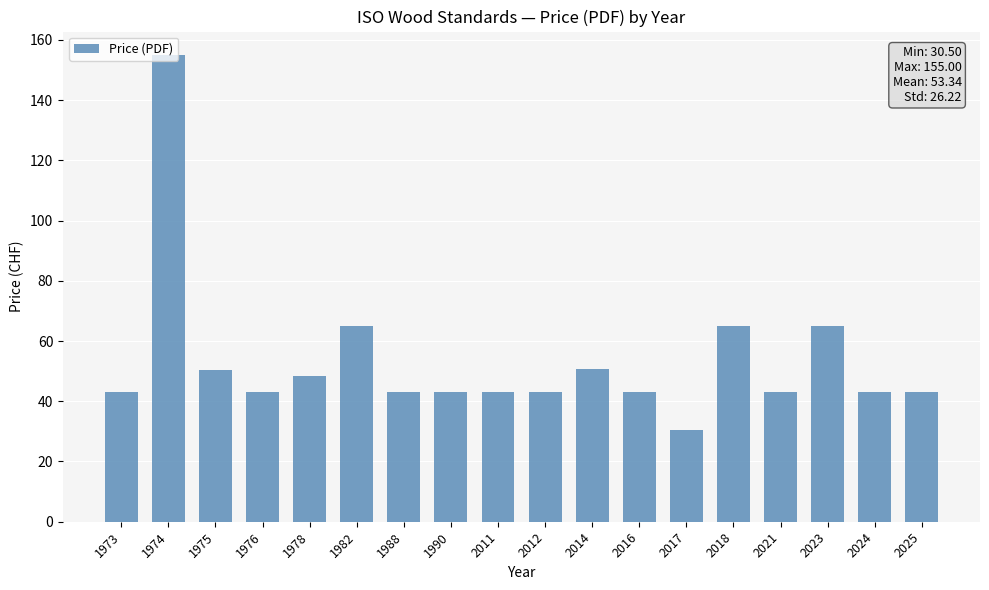

What is the minimum value shown in the chart?

30.5